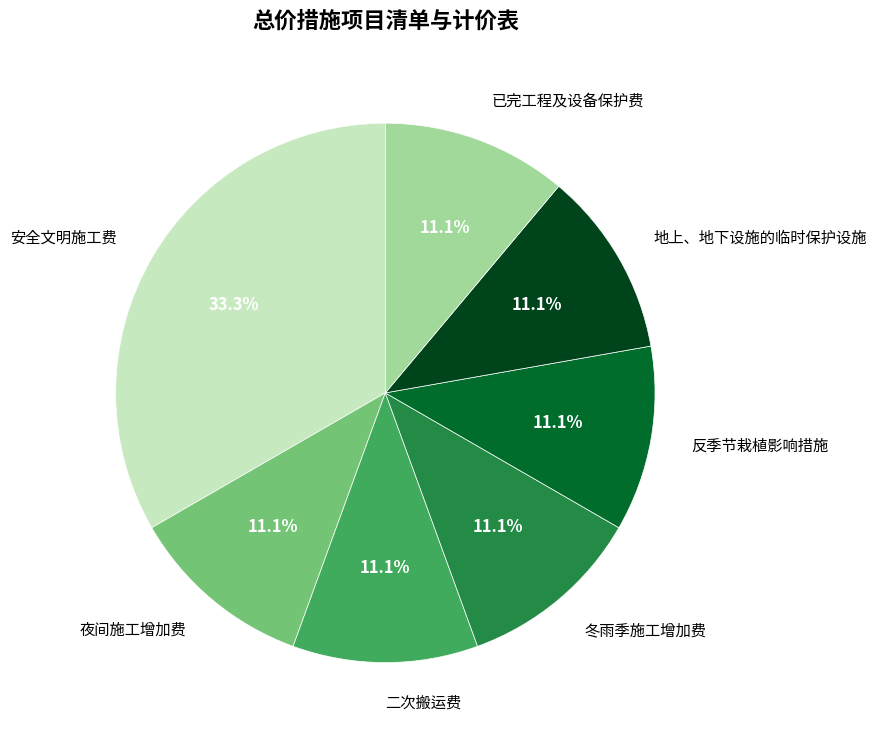

The 安全文明施工费 slice represents 33% of the pie. True or false?

True